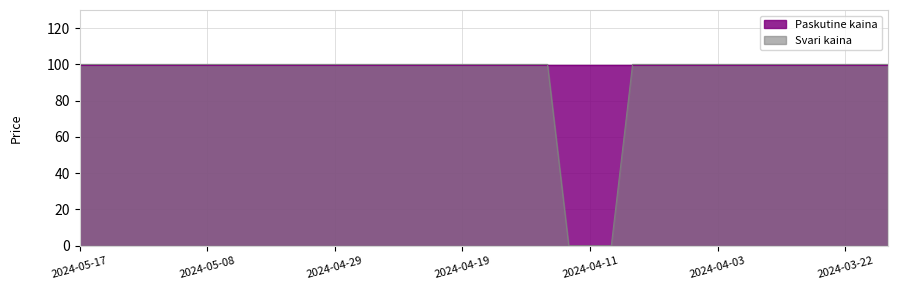

Read the value at 2024-03-28, to the nearest 50.

100